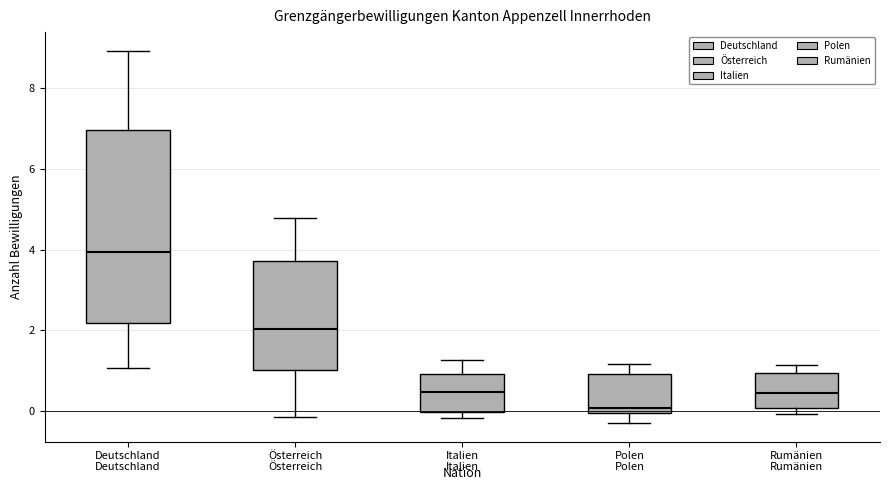

Reading left to right, read every box against the y-axis: the position of its median line, the range the box covers, and the ends of its whiskers. The values are not printed on the chart, so give them approximately, as read against the axis.

Deutschland: median 4.0, box 2.2 to 7.0, whiskers 1.0 to 9.0
Österreich: median 2.0, box 1.0 to 3.8, whiskers -0.2 to 4.8
Italien: median 0.4, box 0.0 to 1.0, whiskers -0.2 to 1.2
Polen: median 0.0 (just above the box's lower edge), box 0.0 to 1.0, whiskers -0.2 to 1.2
Rumänien: median 0.4, box 0.0 to 1.0, whiskers 0.0 (just below the box's lower edge) to 1.2